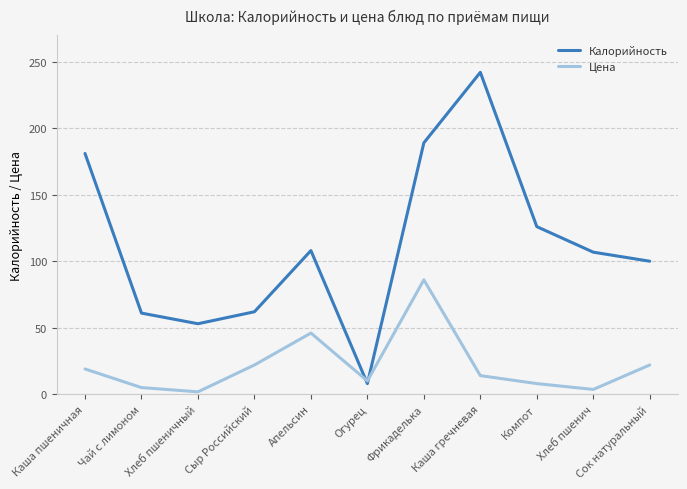

Rank the series by their maximum value, from highest to lowest.

Калорийность, Цена